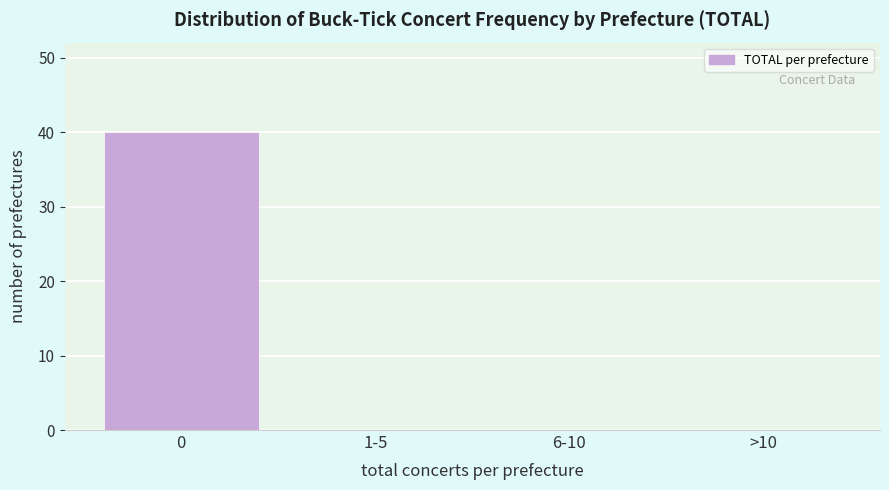

Reading left to right, extract all data points from this chart.

0=40	1-5=0	6-10=0	>10=0